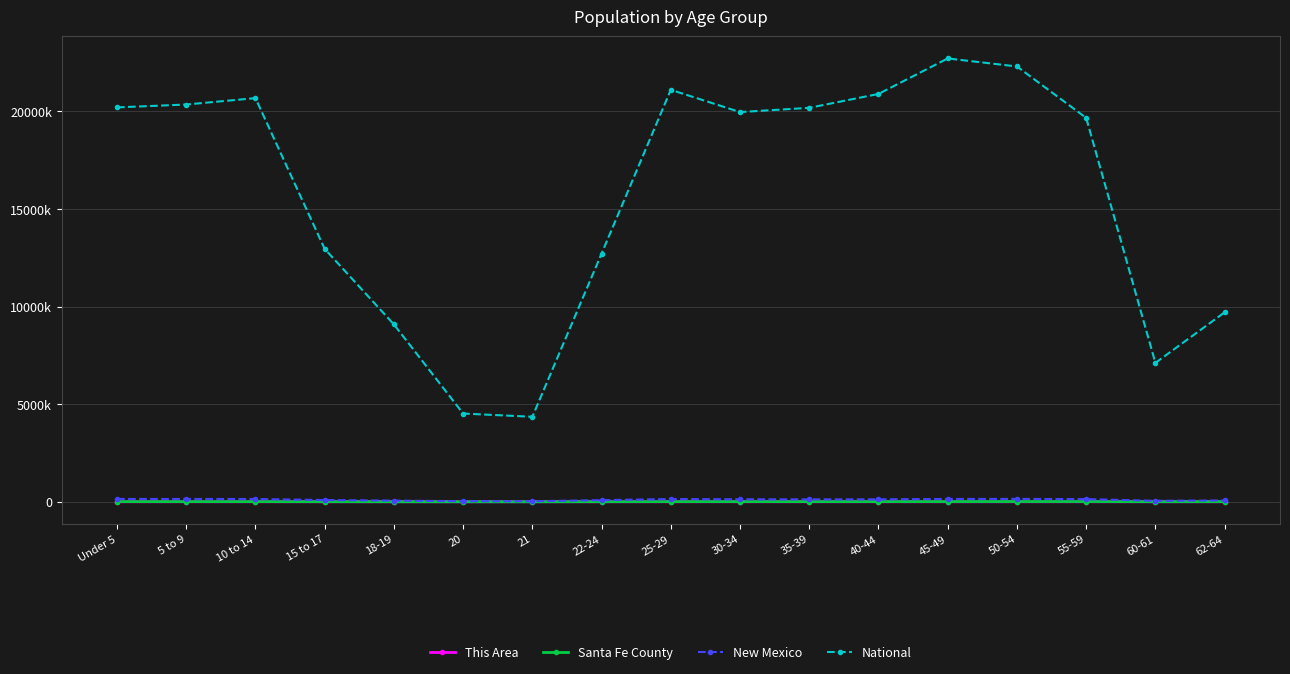

Does the chart display data point markers on the line(s)?

Yes